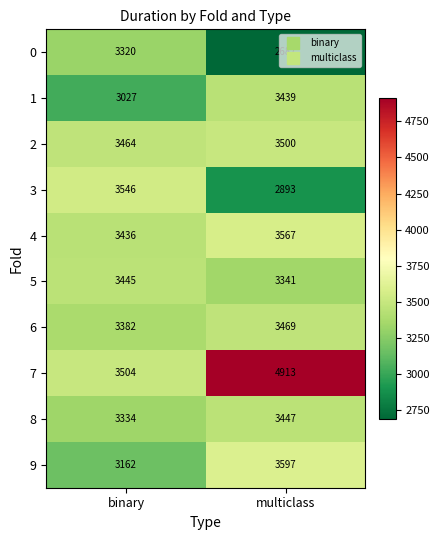

List the series in order of their peak value, lowest first.

0, 1, 5, 8, 6, 2, 3, 4, 9, 7